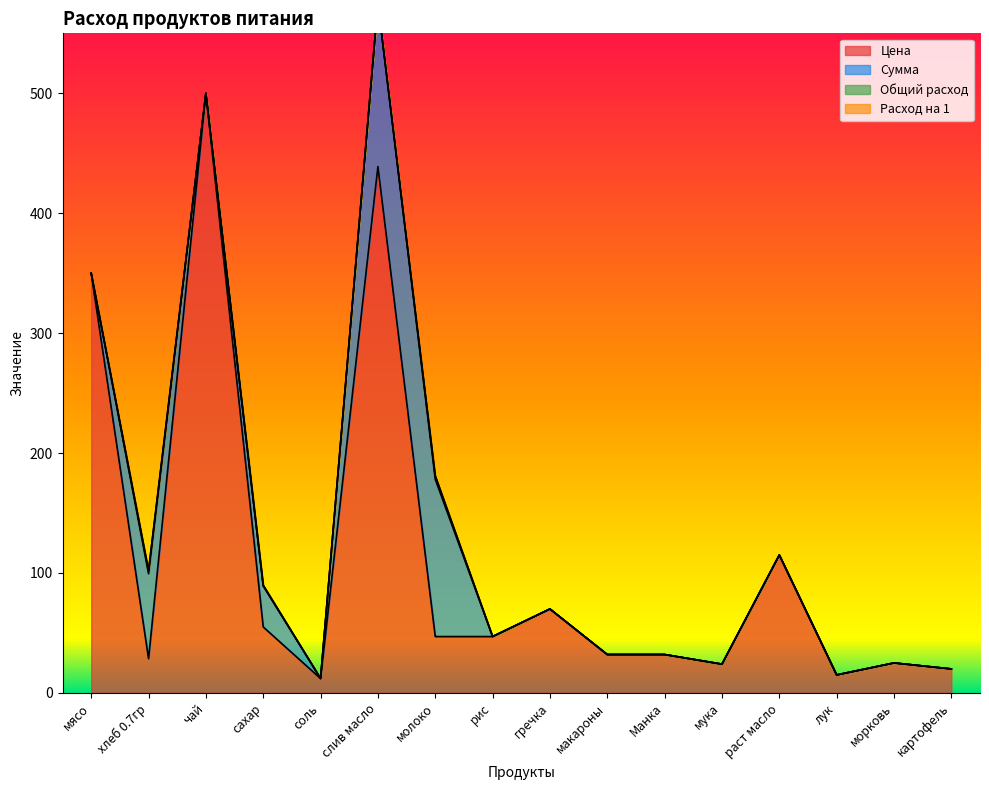

How many data points in Расход на 1 are above 0?

4